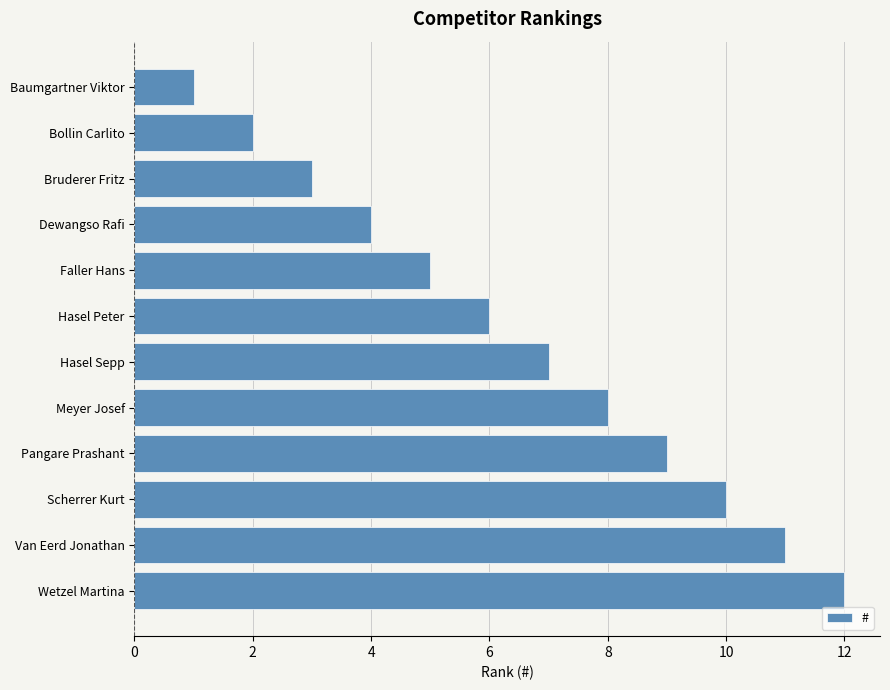

What is the difference between the maximum and minimum values?

11